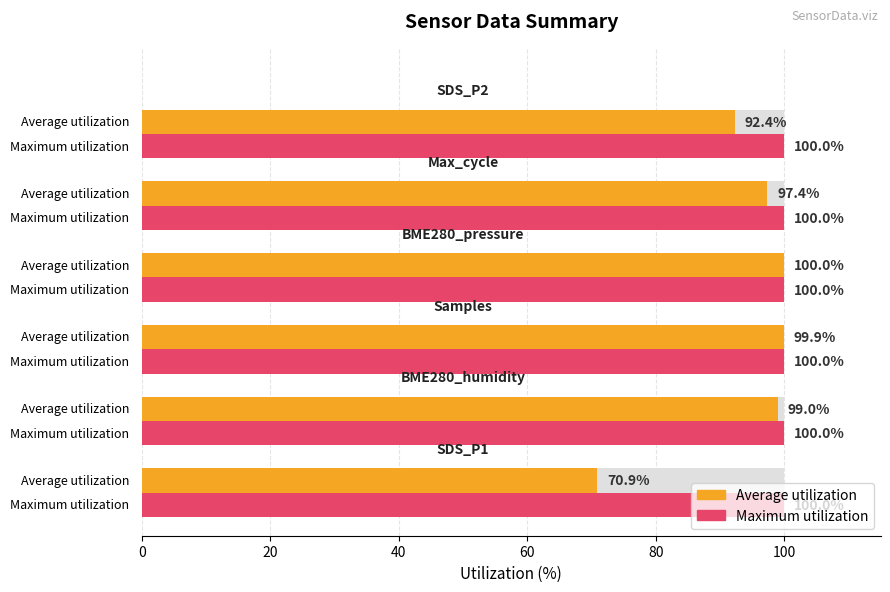

What is the difference between the maximum and minimum values in the Average utilization series?

29.1